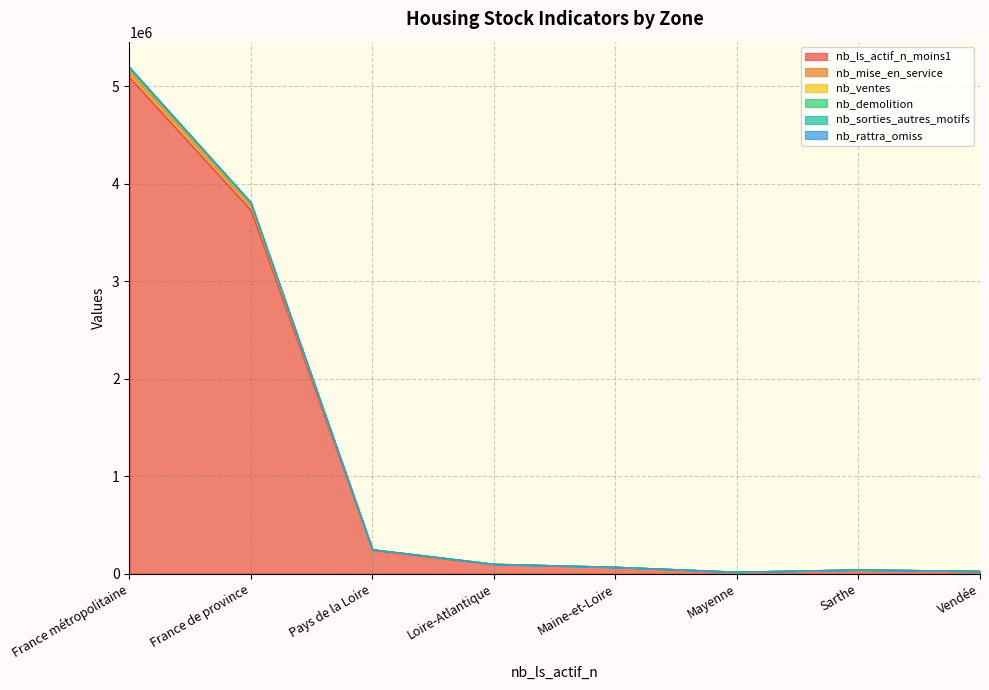

What is the label of the 2nd point from the left?

France de province